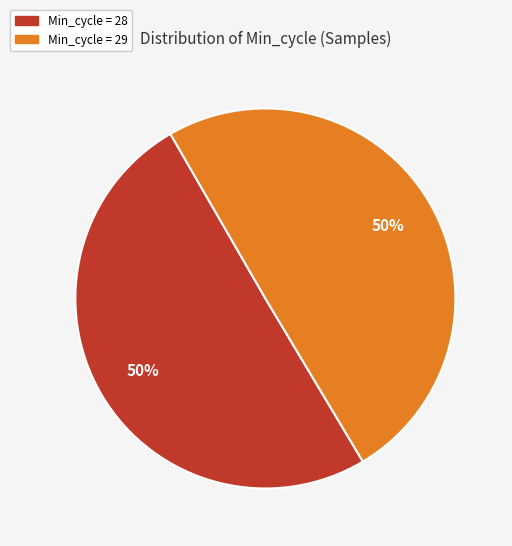

To the nearest percent, what is the average slice percentage?

50%